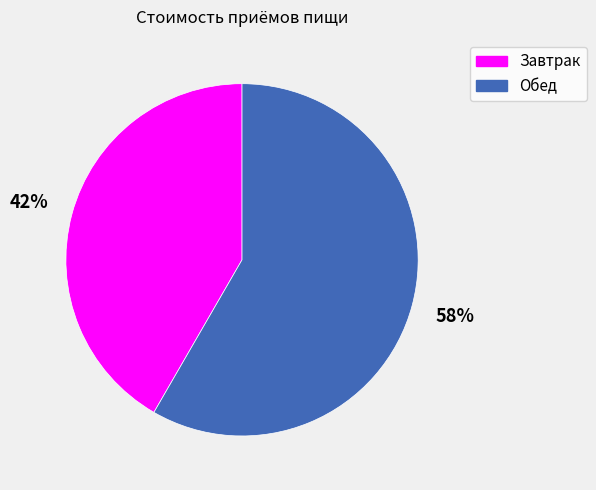

Approximately how many times larger is the value at Обед compared to Завтрак?

1.4